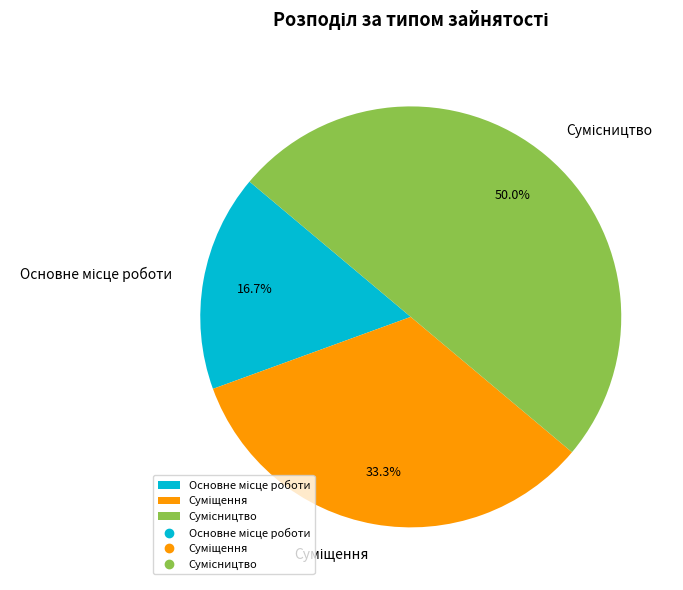

Which slice is the smallest?

Основне місце роботи